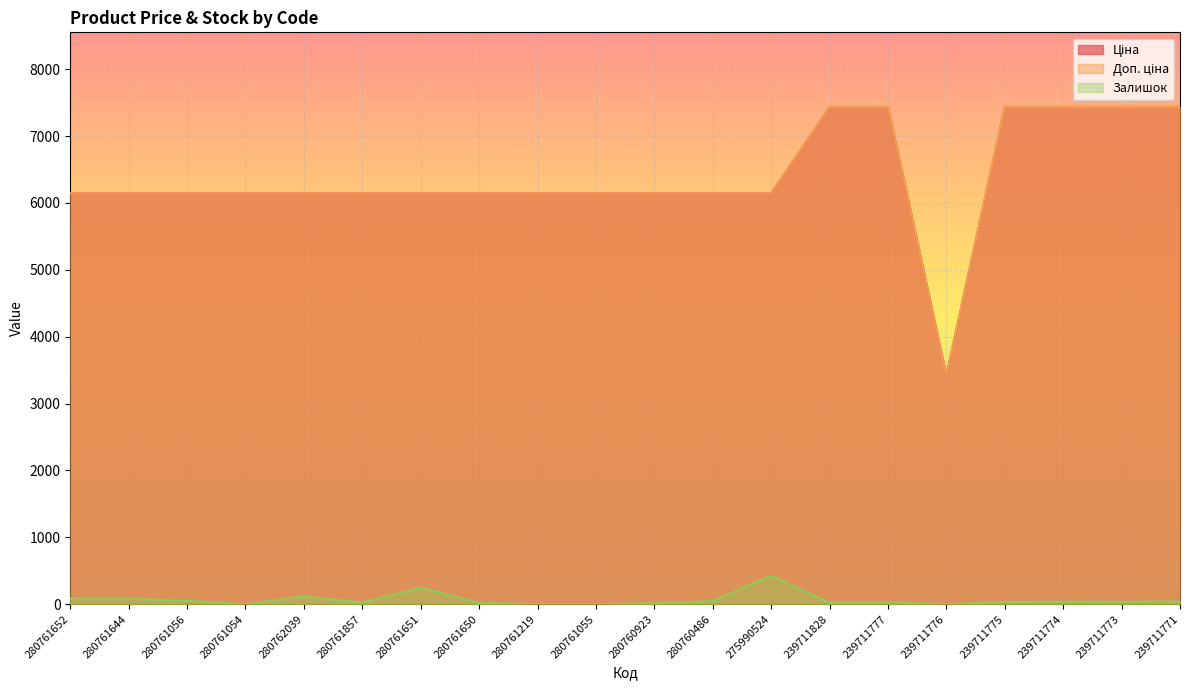

Reading left to right, what are all the values shown in this chart?

Ціна: 280761652=6143.2	280761644=6143.2	280761056=6143.2	280761054=6143.2	280762039=6143.2	280761857=6143.2	280761651=6143.2	280761650=6143.2	280761219=6143.2	280761055=6143.2	280760923=6143.2	280760486=6143.2	275990524=6143.2	239711828=7436.2	239711777=7436.2	239711776=3420.6	239711775=7436.2	239711774=7436.2	239711773=7436.2	239711771=7436.2
Доп. ціна: 280761652=6143.2	280761644=6143.2	280761056=6143.2	280761054=6143.2	280762039=6143.2	280761857=6143.2	280761651=6143.2	280761650=6143.2	280761219=6143.2	280761055=6143.2	280760923=6143.2	280760486=6143.2	275990524=6143.2	239711828=7436.2	239711777=7436.2	239711776=3421.0	239711775=7436.2	239711774=7436.2	239711773=7436.2	239711771=7436.2
Залишок: 280761652=83.0	280761644=81.0	280761056=50.0	280761054=0.0	280762039=116.0	280761857=26.0	280761651=244.0	280761650=21.0	280761219=0.0	280761055=0.0	280760923=16.0	280760486=47.0	275990524=427.0	239711828=21.0	239711777=30.0	239711776=0.0	239711775=32.0	239711774=38.0	239711773=36.0	239711771=41.0